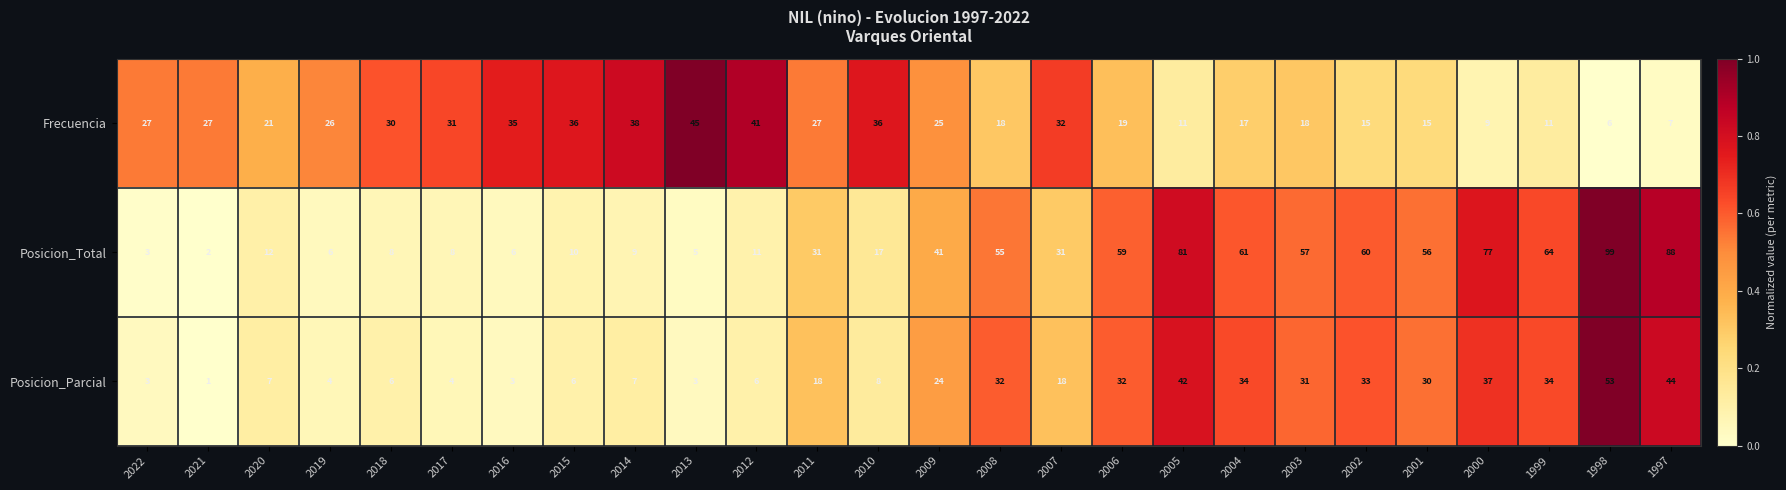

How many series are shown in this chart?

3